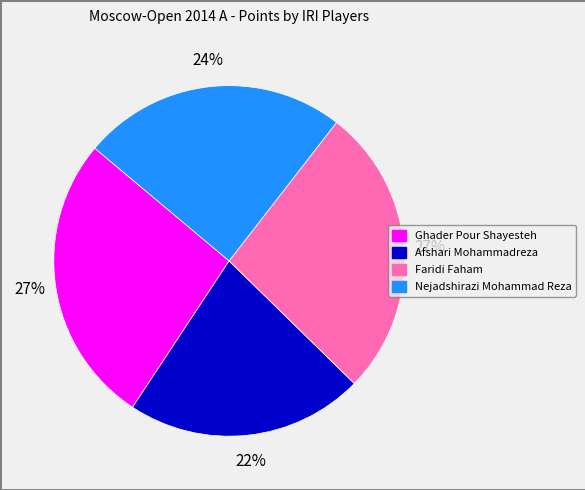

Combined, do Nejadshirazi Mohammad Reza and Ghader Pour Shayesteh account for over 50%?

Yes